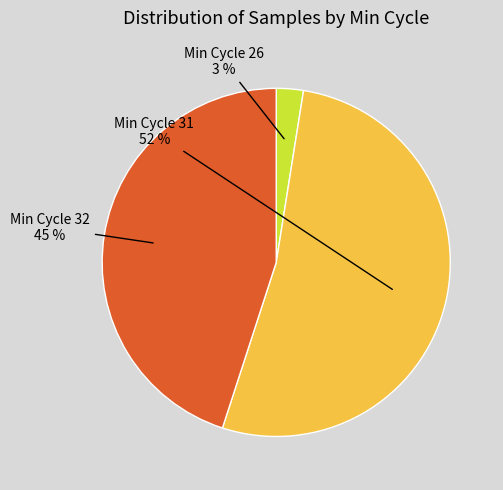

Does any single category account for the majority?

Yes